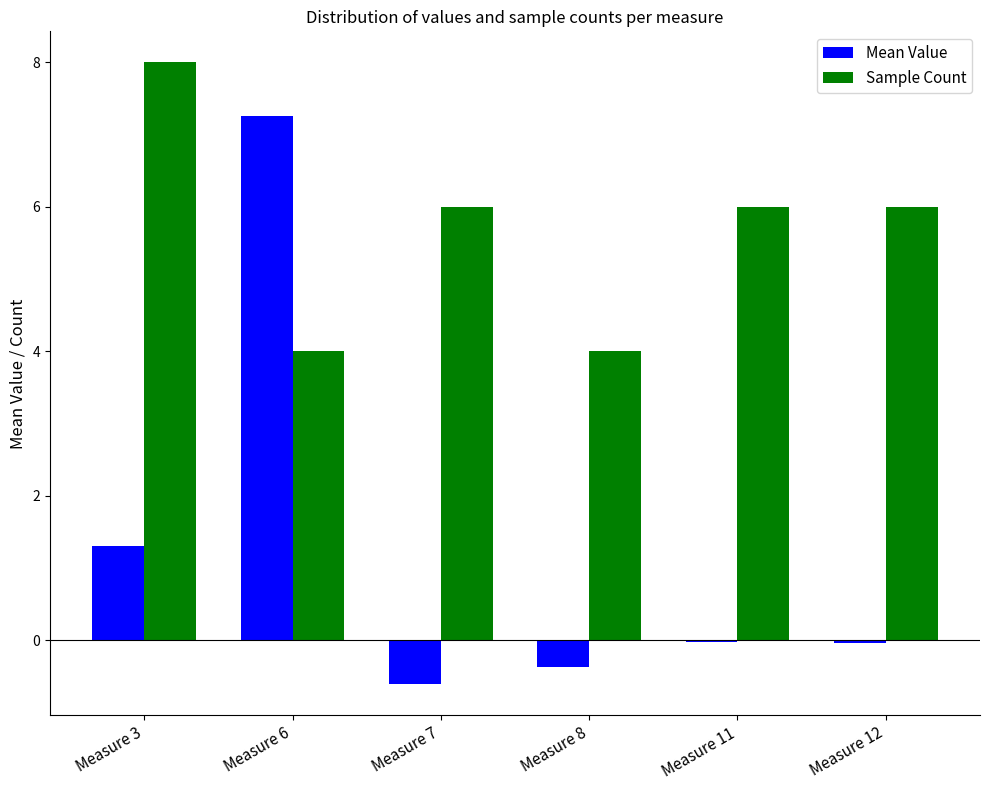

True or false: Sample Count has a value of 3.0 at Measure 11.

False